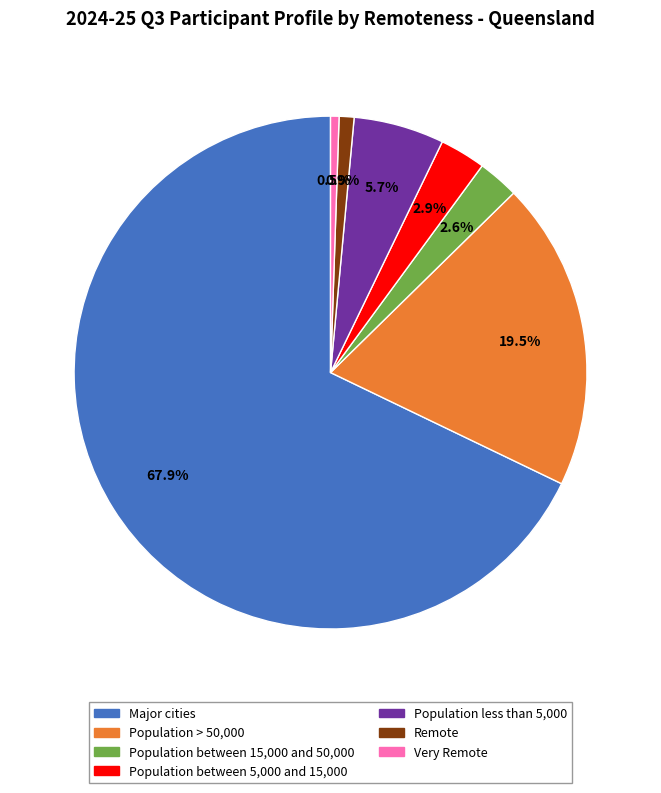

What percentage is the Population less than 5,000 slice, to the nearest percent?

6%